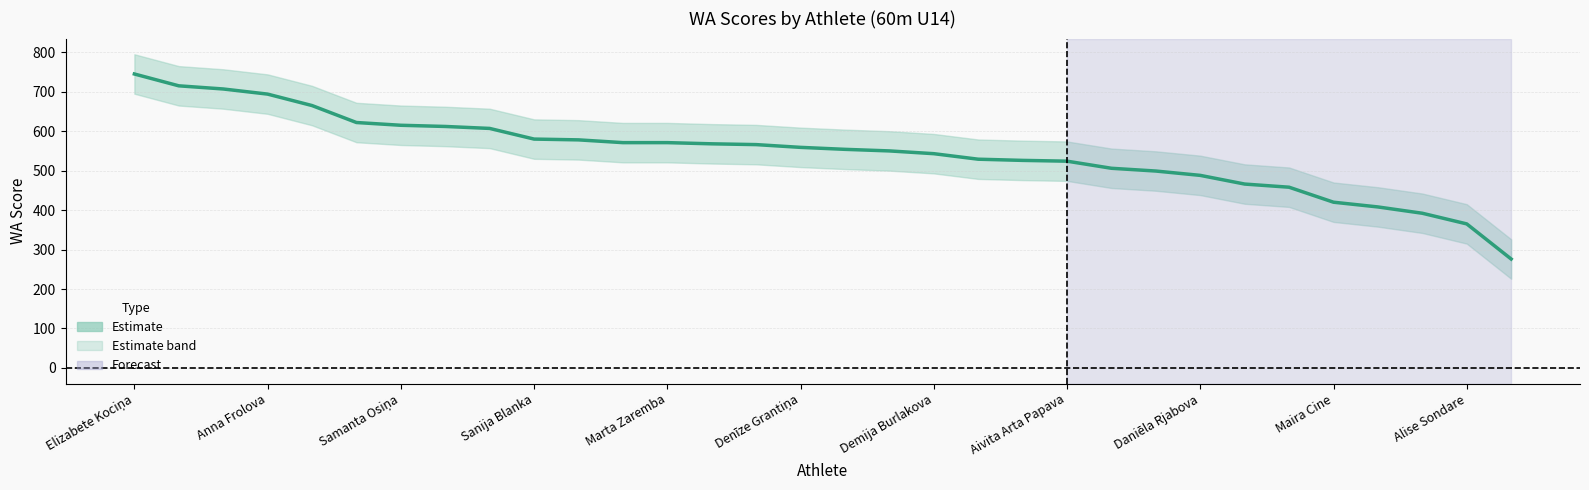

Does the chart have visible grid lines?

Yes